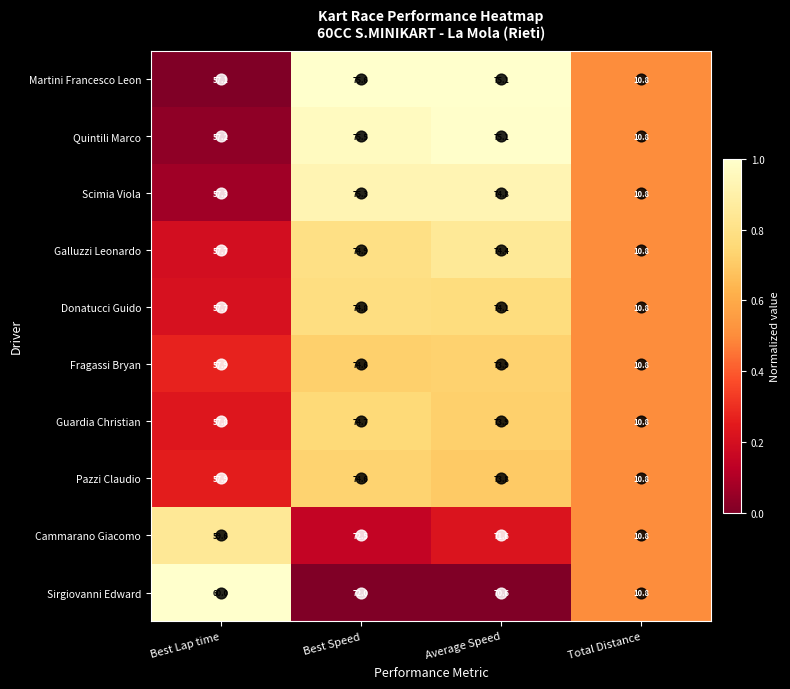

What value does the Galluzzi Leonardo series have at Best Lap time?

57.7